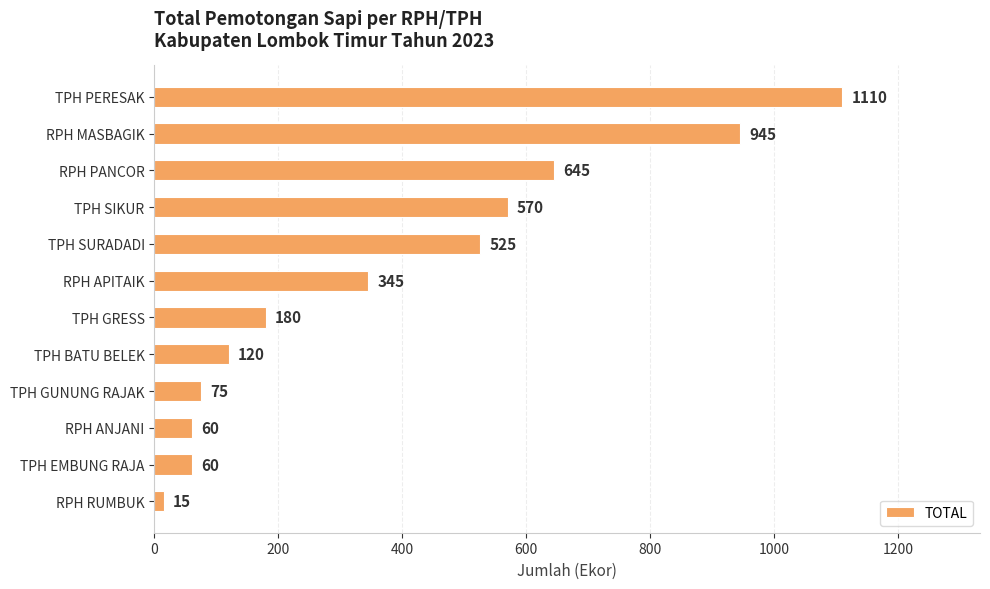

What is the difference between the second highest and second lowest values?

885